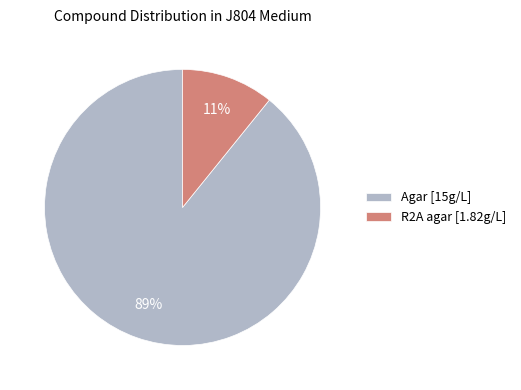

To the nearest percent, what is the combined percentage of R2A agar and Agar?

100%